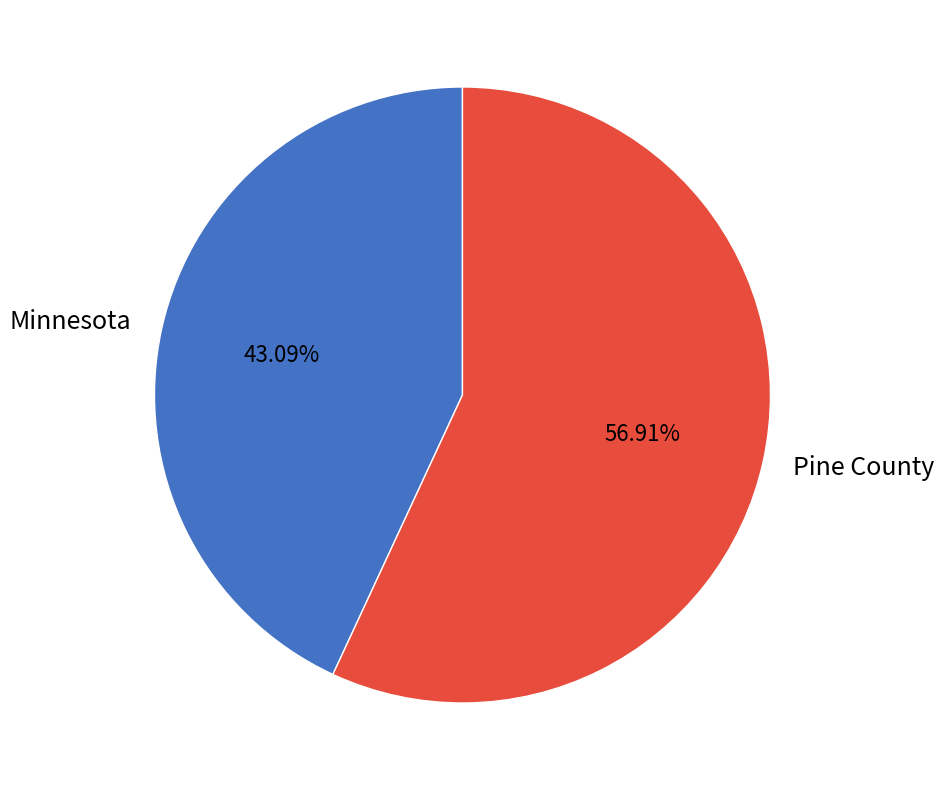

Which category has the biggest portion of the pie?

Pine County